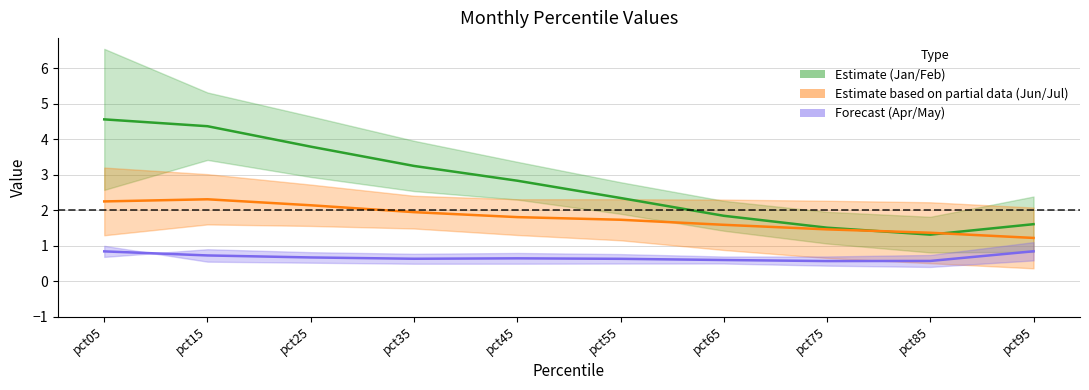

Reading left to right, transcribe all the data shown in this chart.

Jan & Feb centre: pct05=4.6	pct15=4.4	pct25=3.8	pct35=3.2	pct45=2.8	pct55=2.3	pct65=1.8	pct75=1.5	pct85=1.3	pct95=1.6
Jun & Jul centre: pct05=2.2	pct15=2.3	pct25=2.1	pct35=1.9	pct45=1.8	pct55=1.7	pct65=1.6	pct75=1.5	pct85=1.4	pct95=1.2
Apr & May centre: pct05=0.8	pct15=0.7	pct25=0.7	pct35=0.6	pct45=0.6	pct55=0.6	pct65=0.6	pct75=0.6	pct85=0.6	pct95=0.8